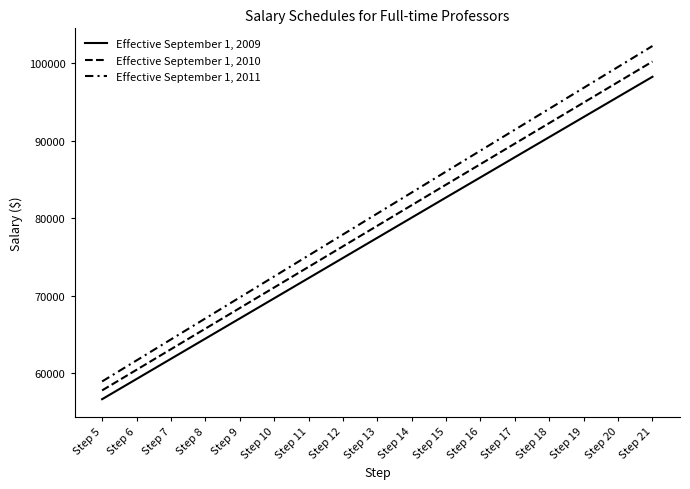

Does the chart display data point markers on the line(s)?

No